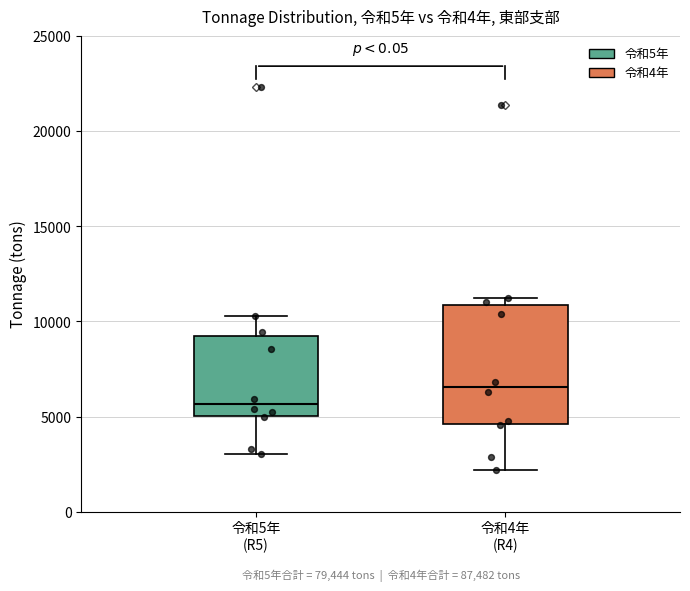

Which box is the tallest, from its lower edge to its upper edge?

令和4年 (R4)